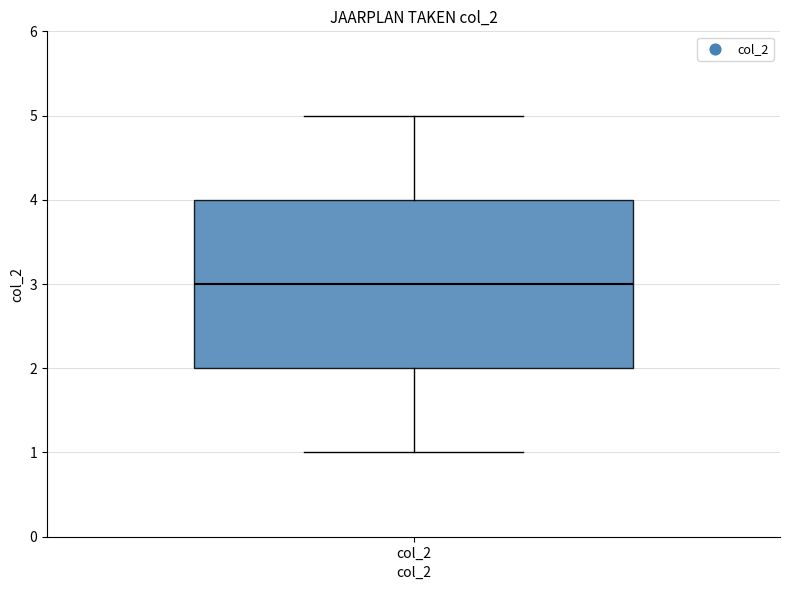

Transcribe this box plot: give where the median line is, the range the box spans, and where the two whiskers end, as read against the y-axis. The values are not printed on the chart, so give them approximately, as read against the axis.

median 3, box 2 to 4, whiskers 1 to 5